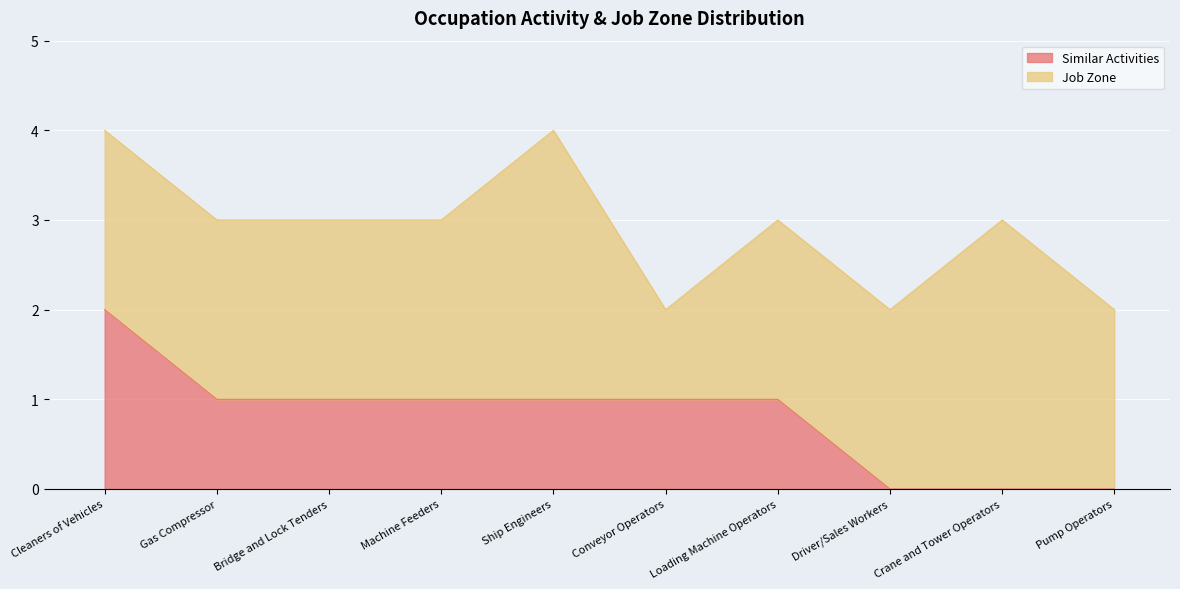

What is the difference between the values at Gas Compressor and Crane and Tower Operators?

1